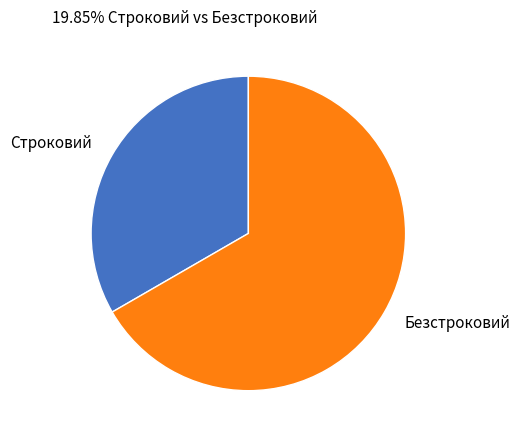

What is the majority slice?

Безстроковий